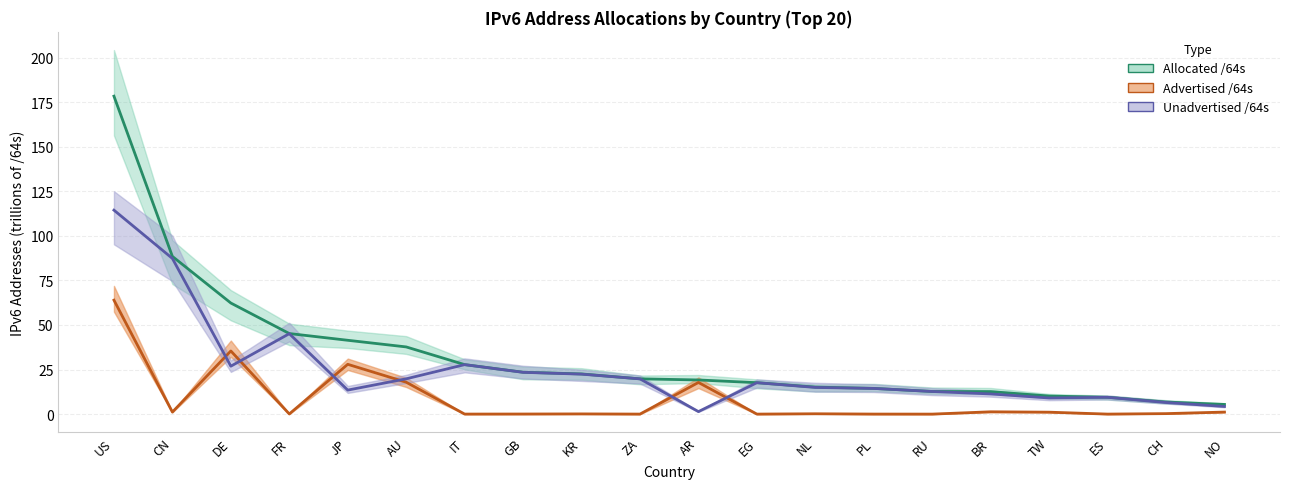

Which series has the largest range (max minus min)?

Allocated /64s